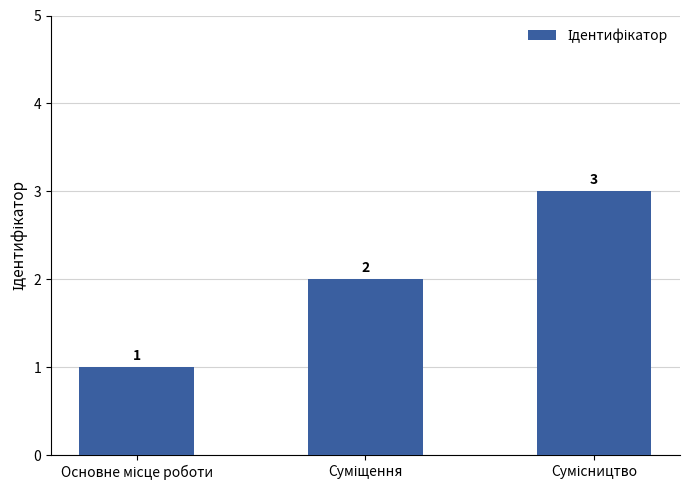

Does the chart contain stacked bars?

No